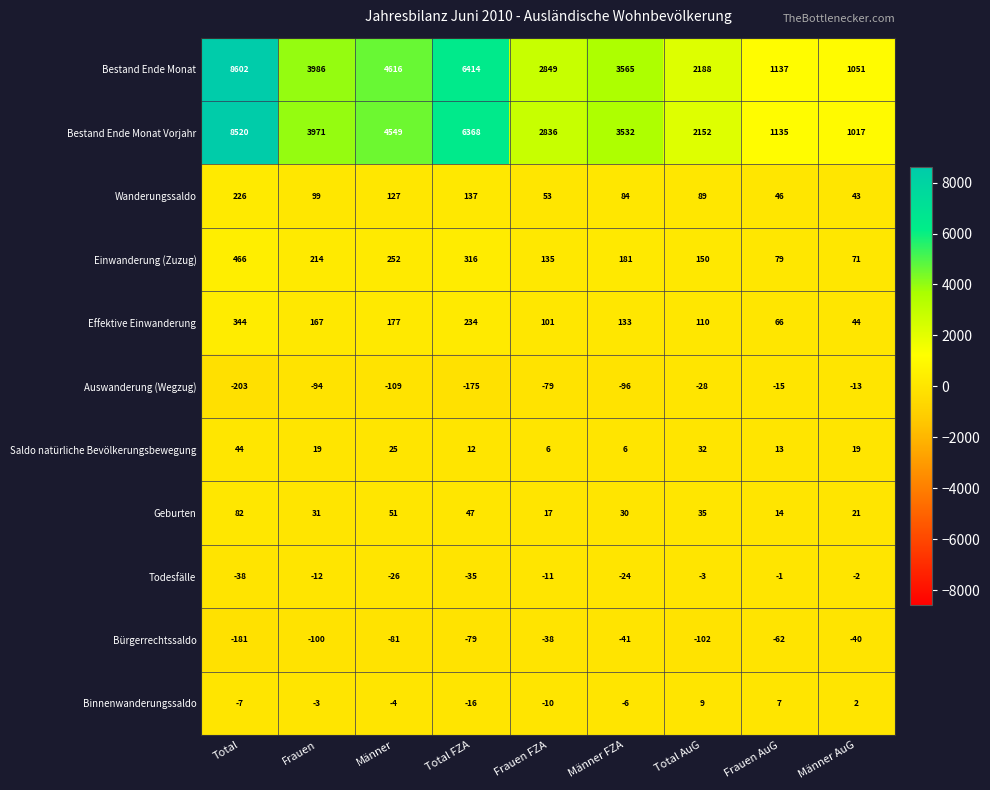

What is the difference between the highest and lowest values at Männer AuG?

1091